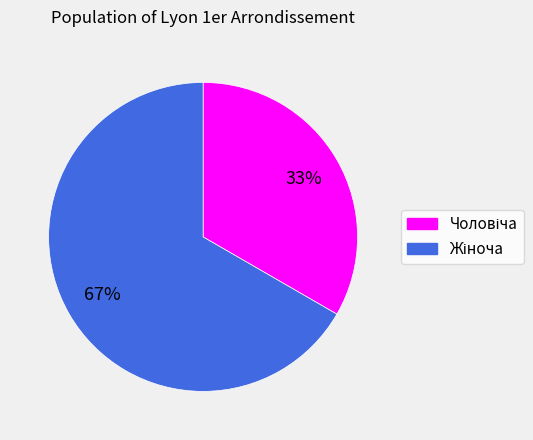

Count the number of slices in the pie.

2